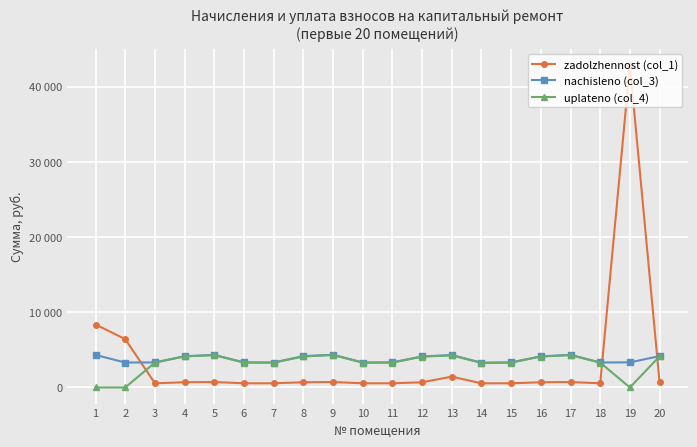

Where is nachisleno (col_3) nearest to the value 3816?

12